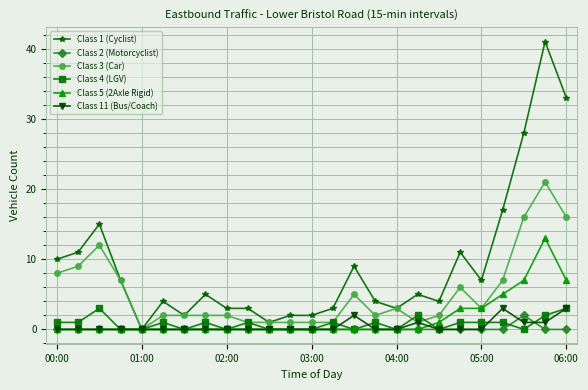

What is the maximum value shown in the chart?

41